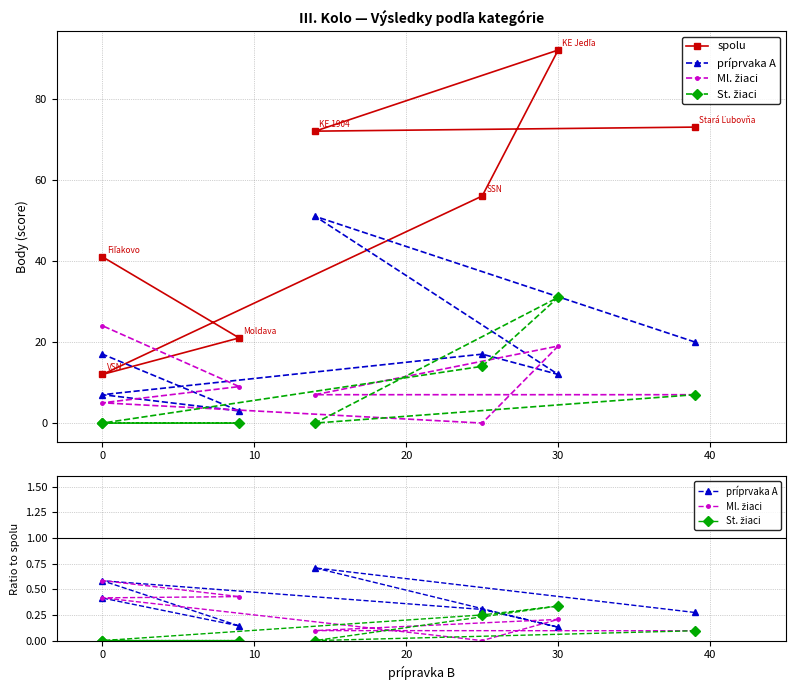

Is it true that spolu equals 2.6 at 0?

False